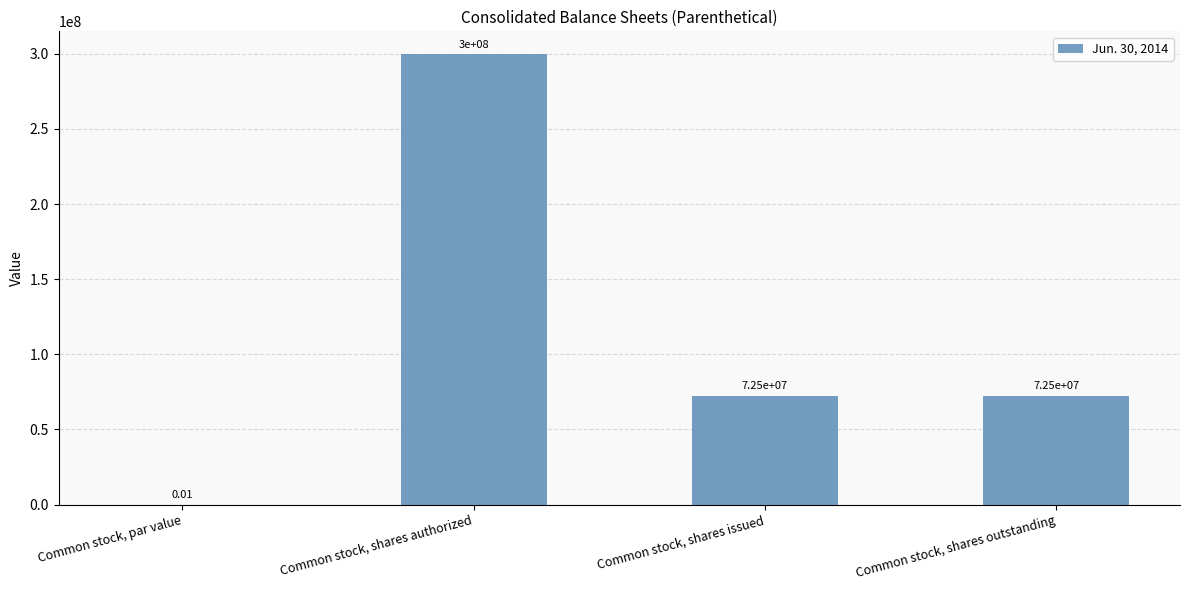

What is the change in value from Common stock, par value to Common stock, shares issued?

+72500000.0